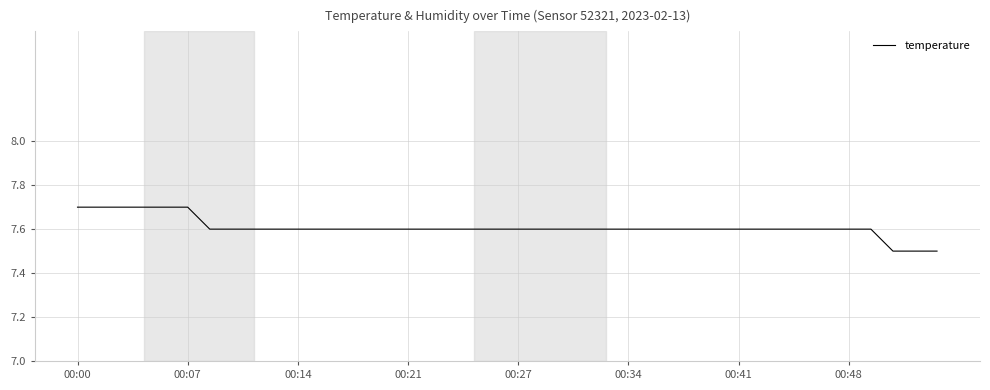

What is the maximum value shown in the chart?

7.7